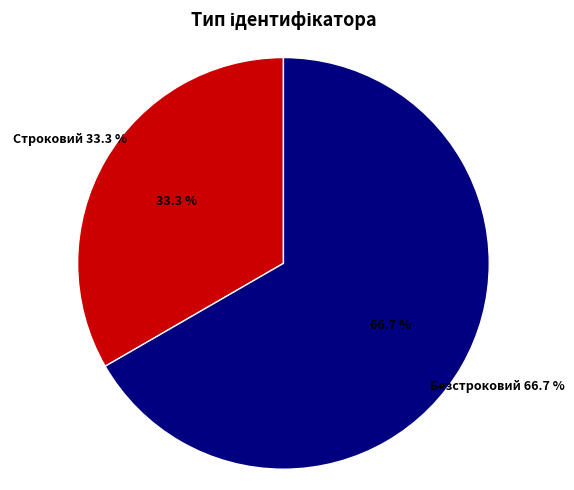

To the nearest percent, what percentage of the pie is Строковий?

33%